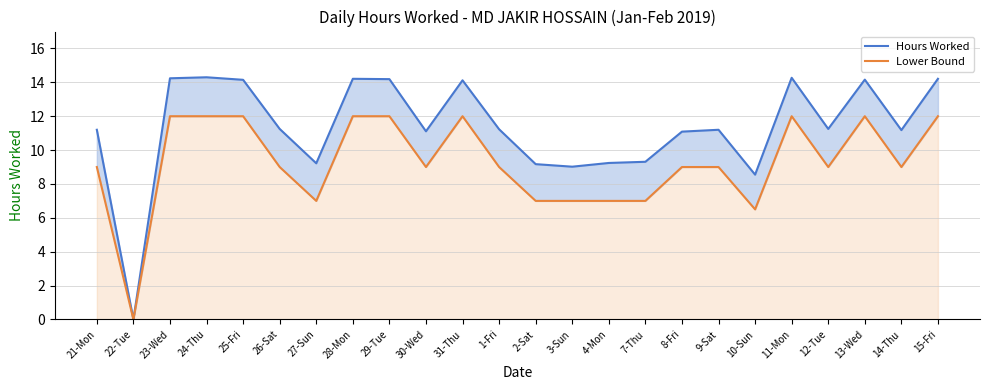

What is the difference between the highest and lowest values at 25-Fri?

2.2